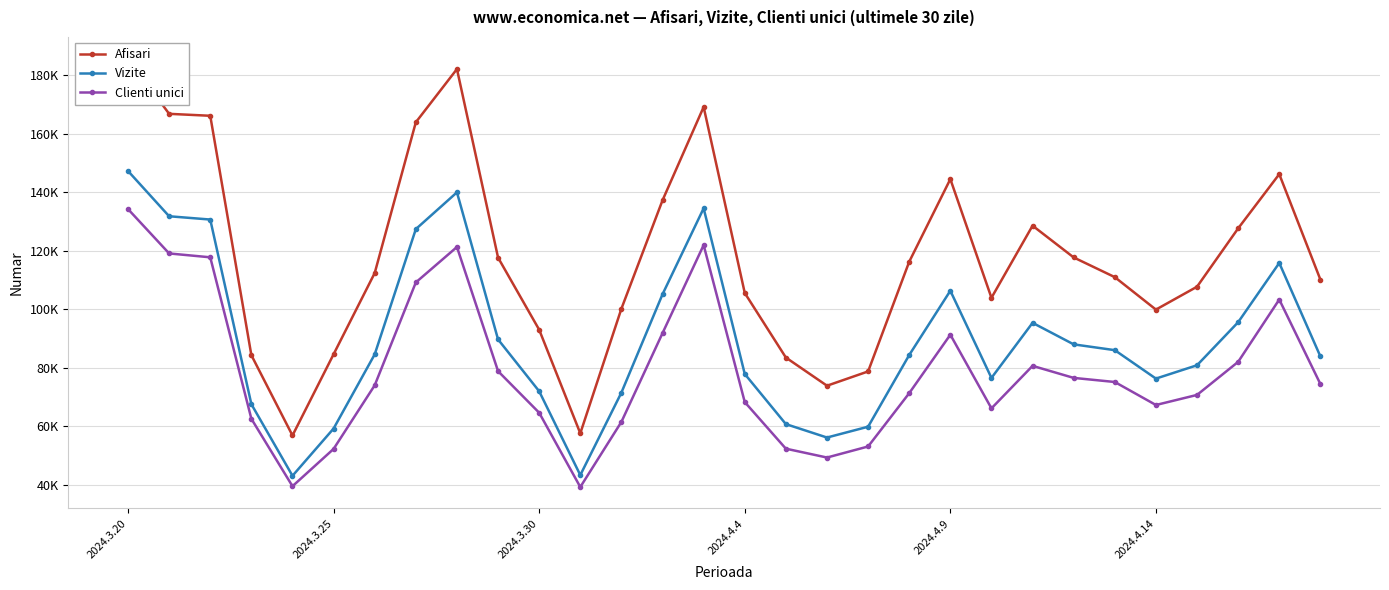

Is this an area chart (filled region under the line)?

No